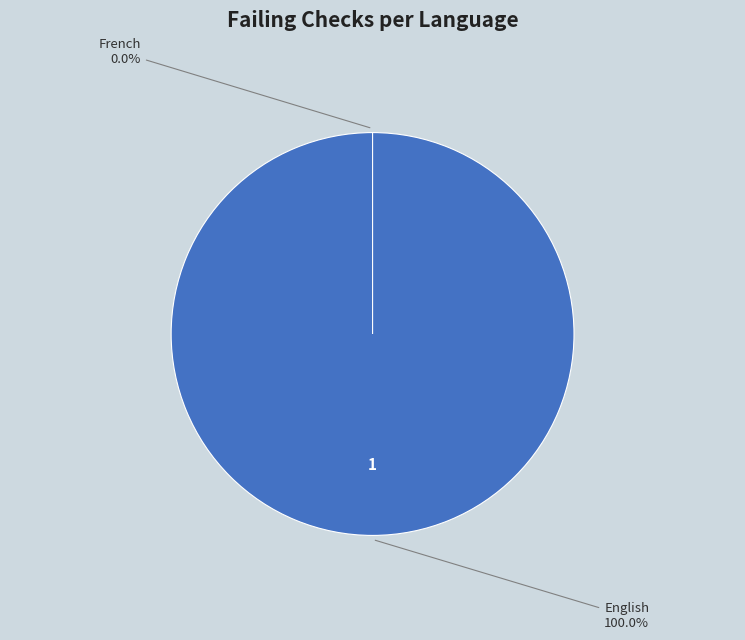

What is the largest slice in the pie chart?

English